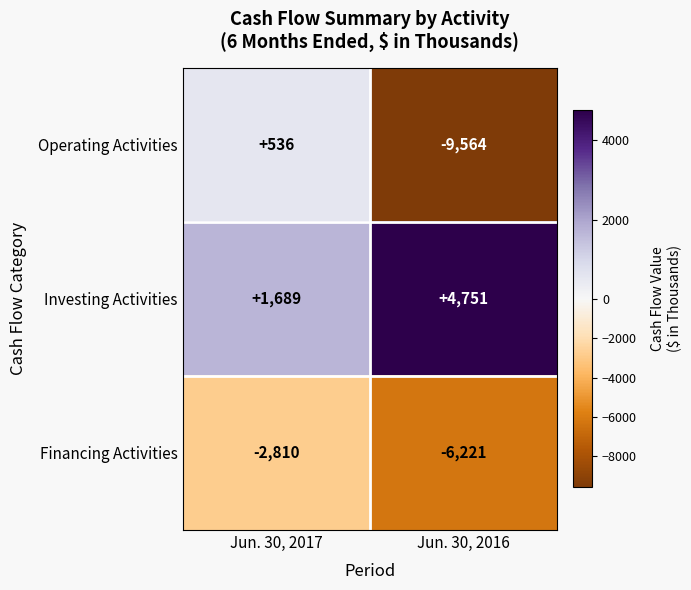

At which label is Financing Activities closest to -4515?

Jun. 30, 2017